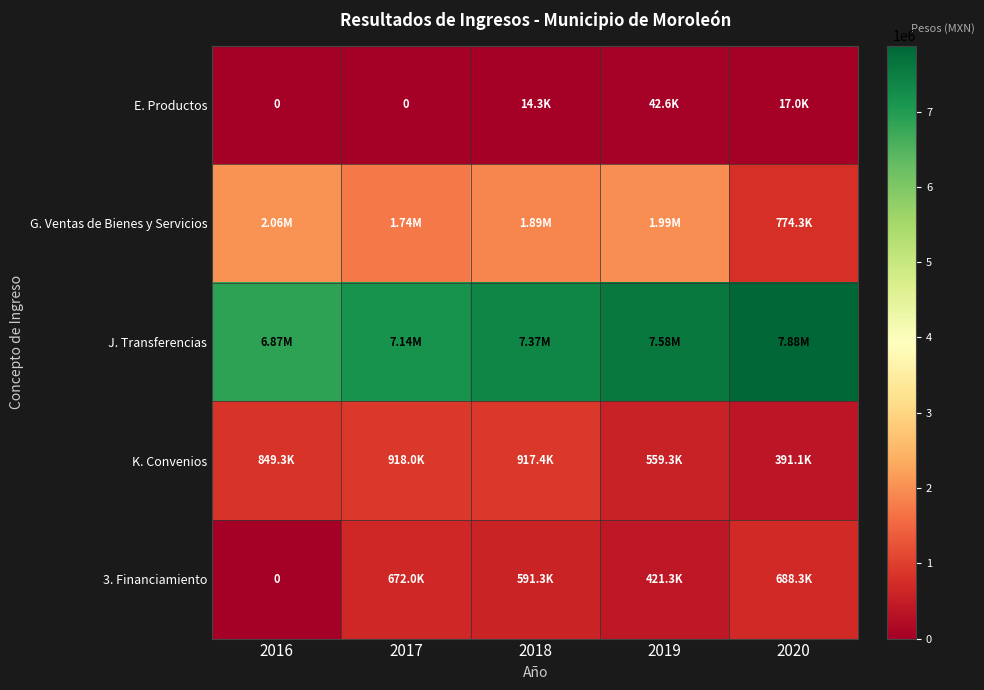

Which label corresponds to the largest value in the chart?

2020